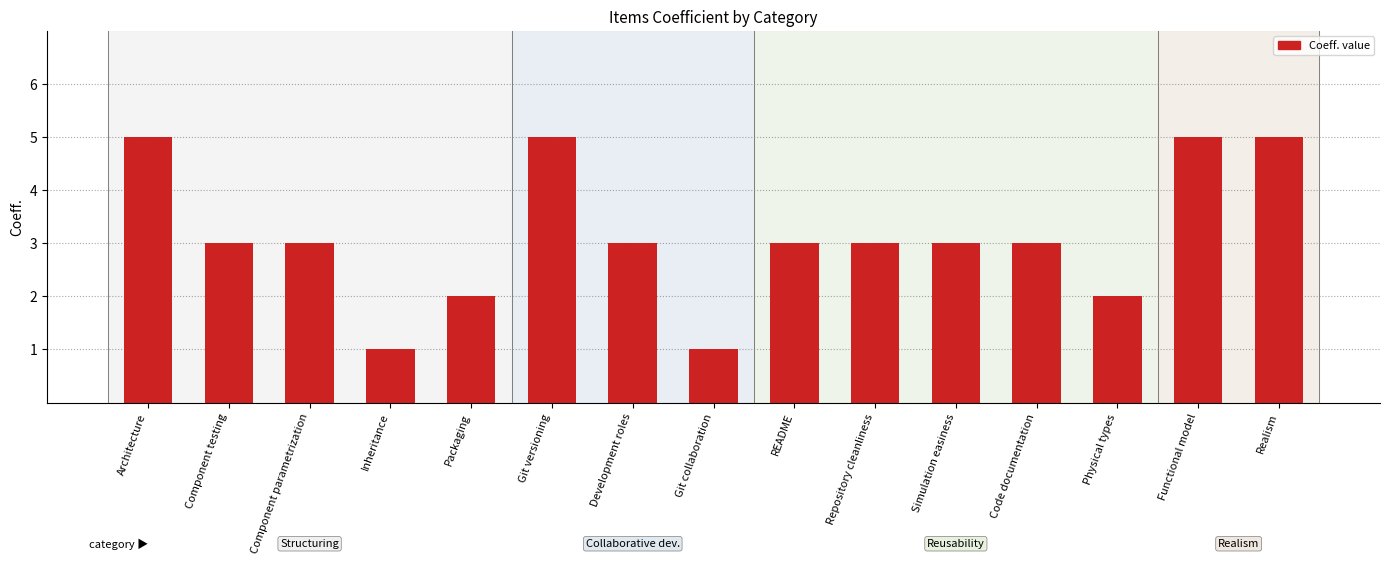

Reading right to left, transcribe all the data shown in this chart.

5	5	2	3	3	3	3	1	3	5	2	1	3	3	5